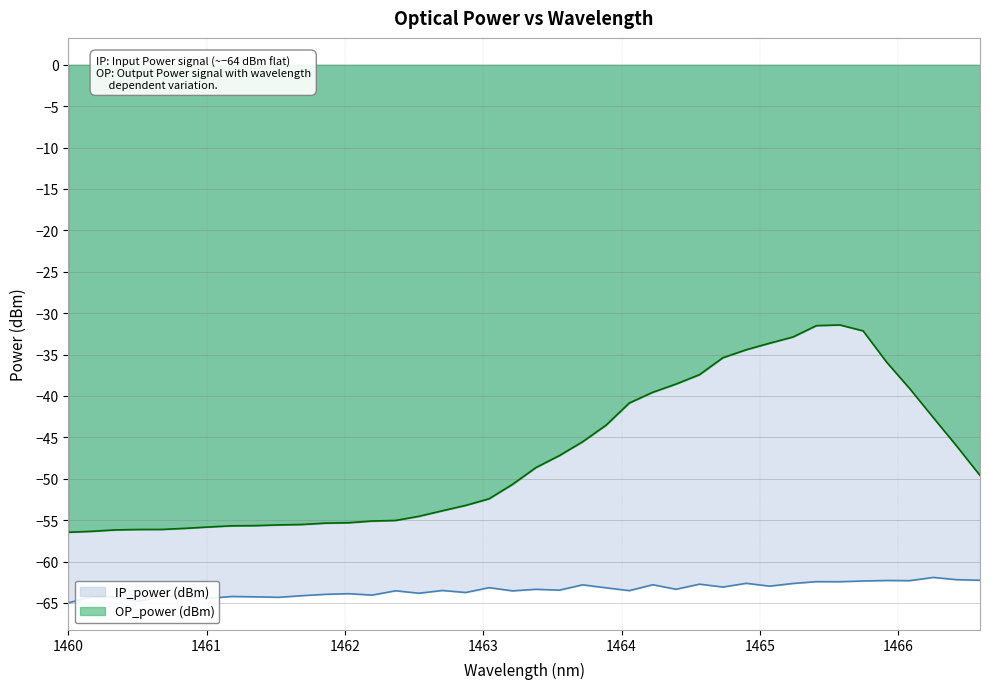

Where is the first local minimum for IP_power (dBm)?

1460.507